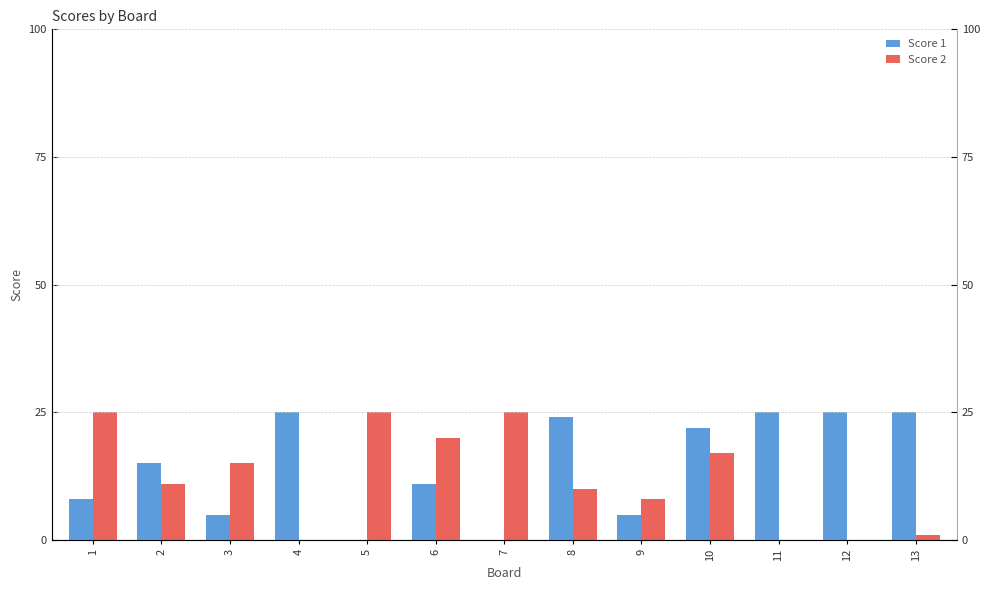

Which series has the widest spread of values?

Score 1